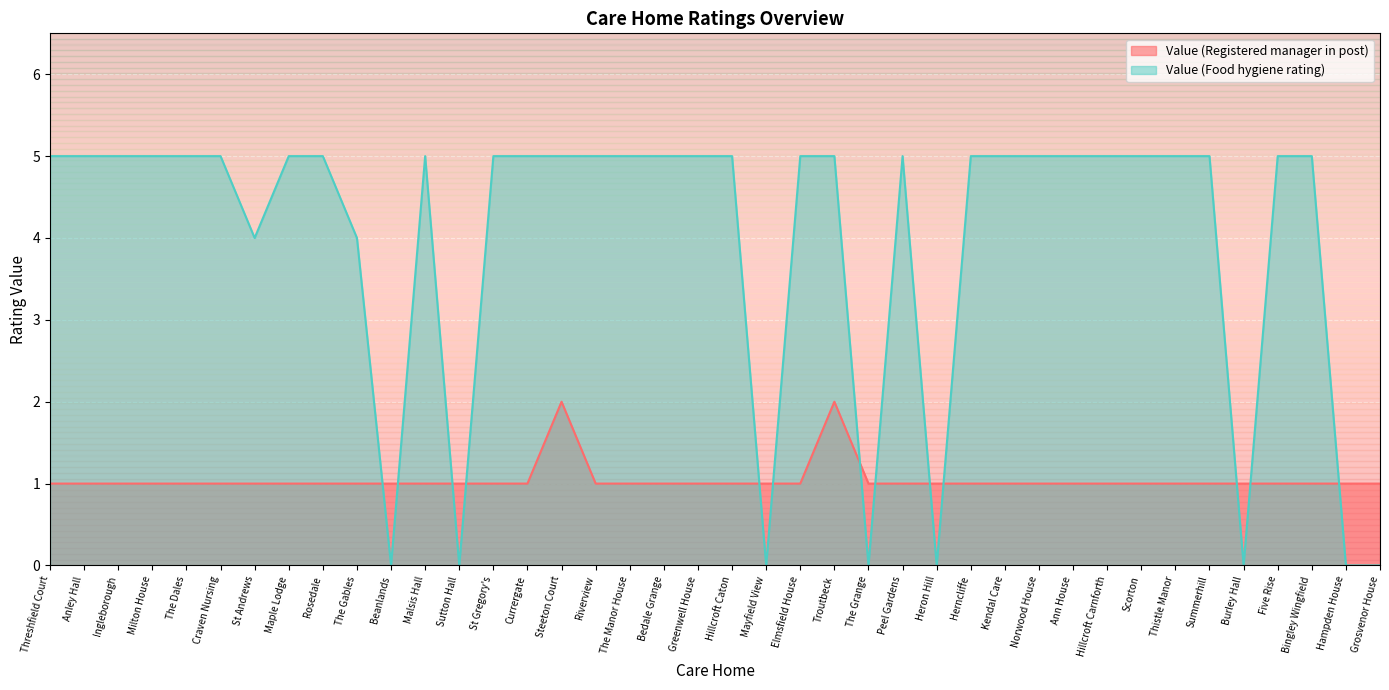

Which label corresponds to the smallest value in the chart?

Beanlands